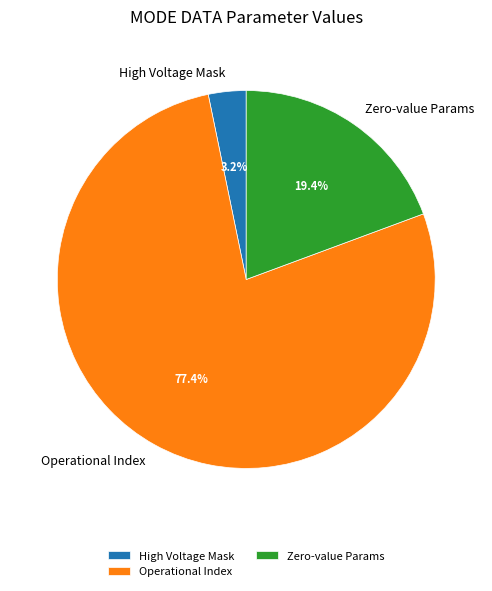

How much of the chart is everything except High Voltage Mask?

96.8%